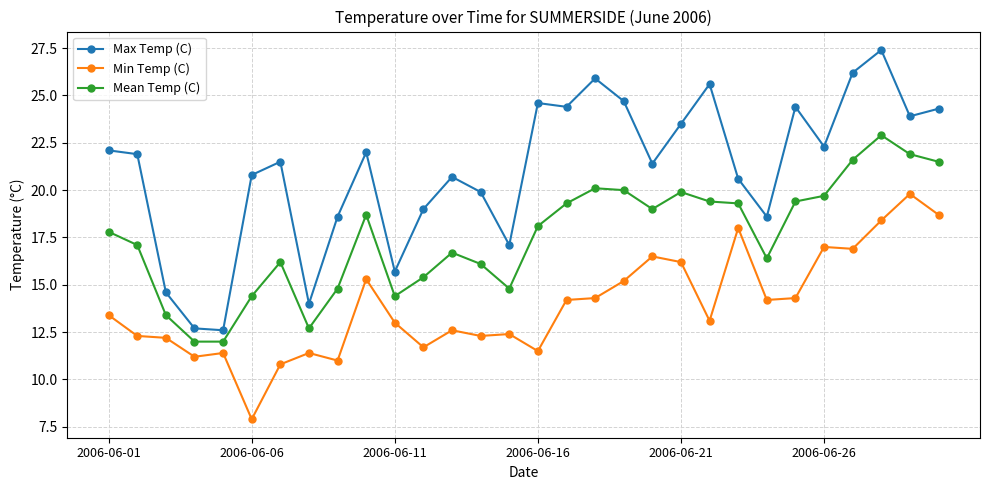

True or false: Min Temp (C) and Mean Temp (C) cross at least once.

False